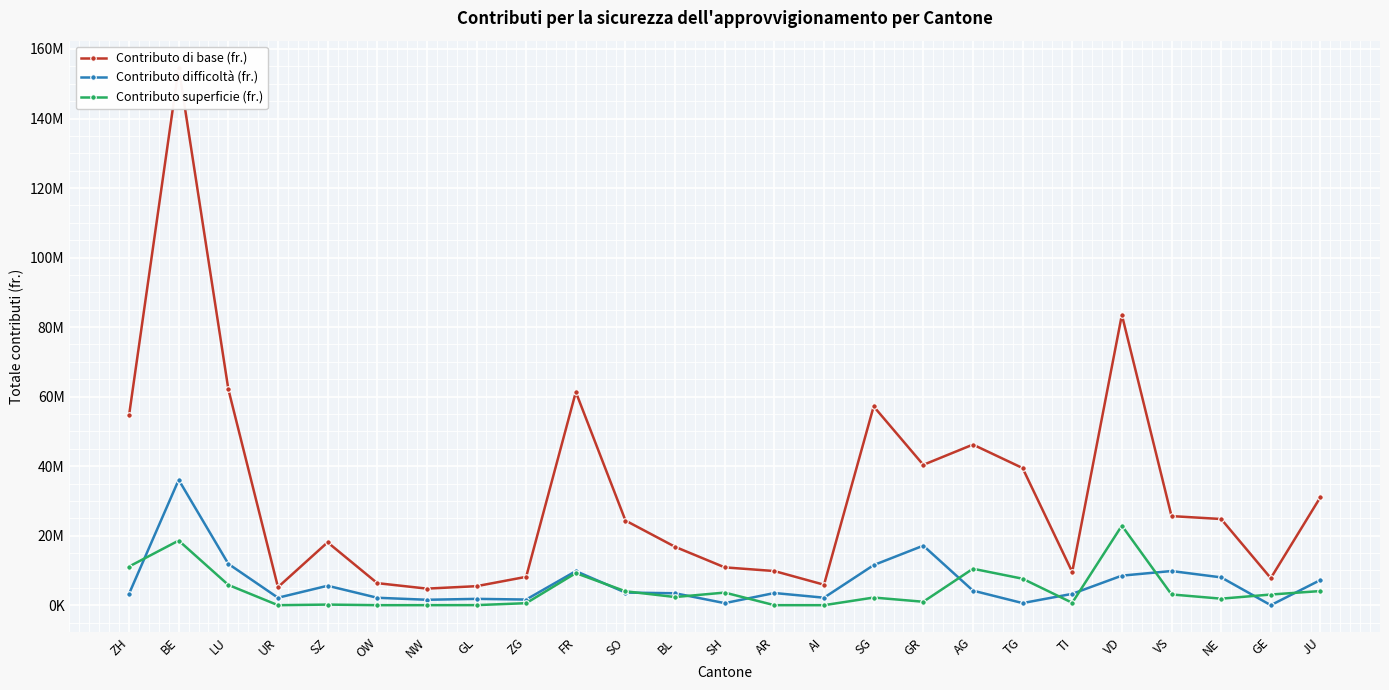

True or false: Contributo difficoltà (fr.) has a value of 8503679 at VD.

True